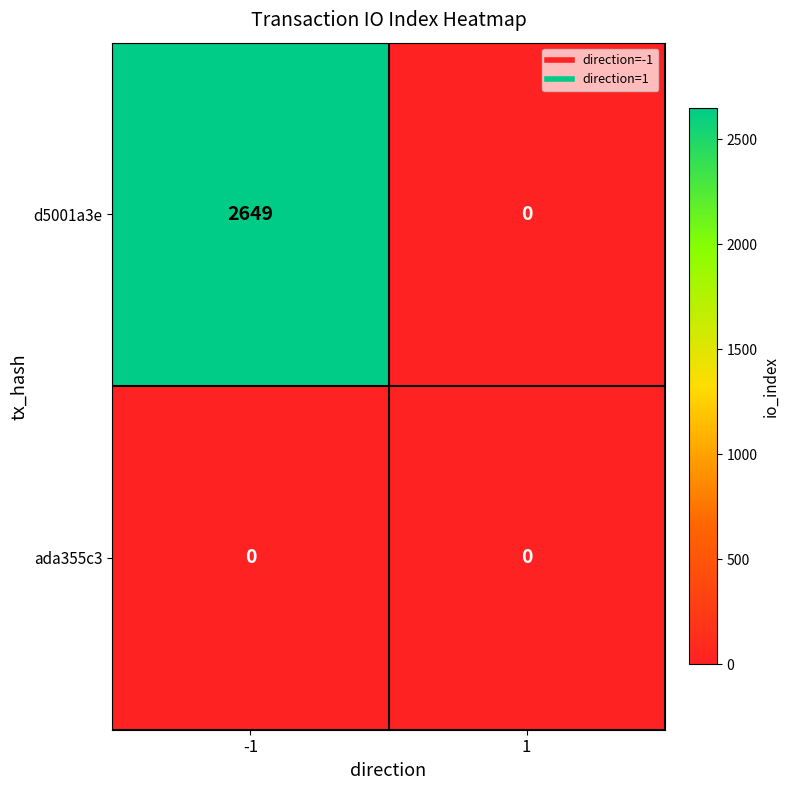

Reading right to left, list all the values displayed in this chart.

d5001a3e: 1=0	-1=2649
ada355c3: 1=0	-1=0